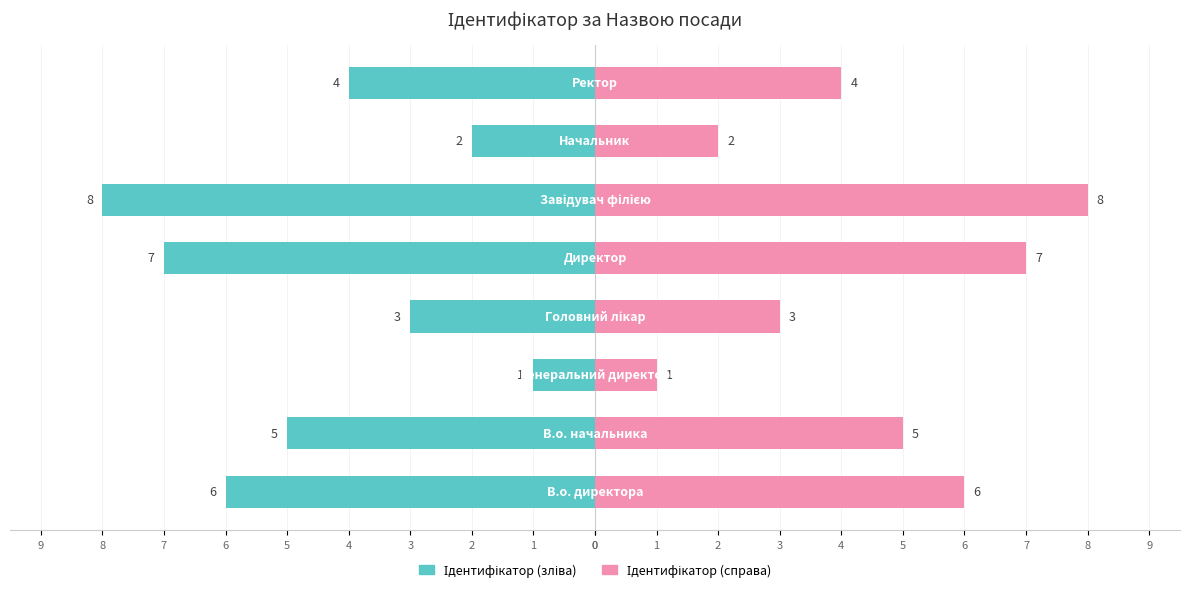

Which series has the largest total across all categories?

Ідентифікатор (справа)